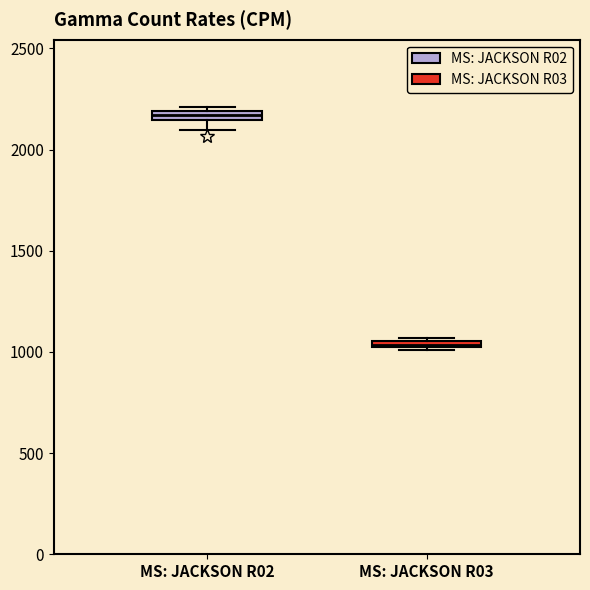

Which box has the highest median line?

MS: JACKSON R02